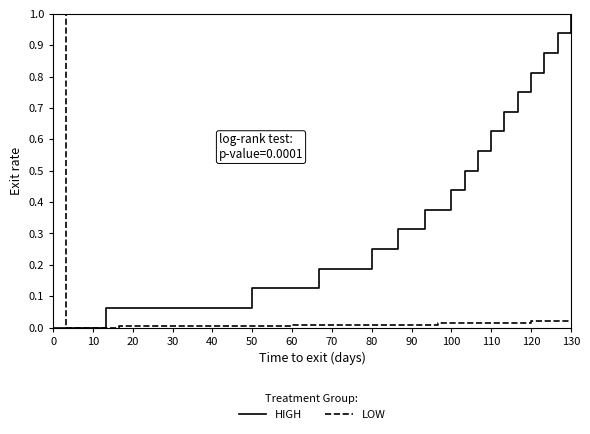

Which series has the largest total across all categories?

HIGH